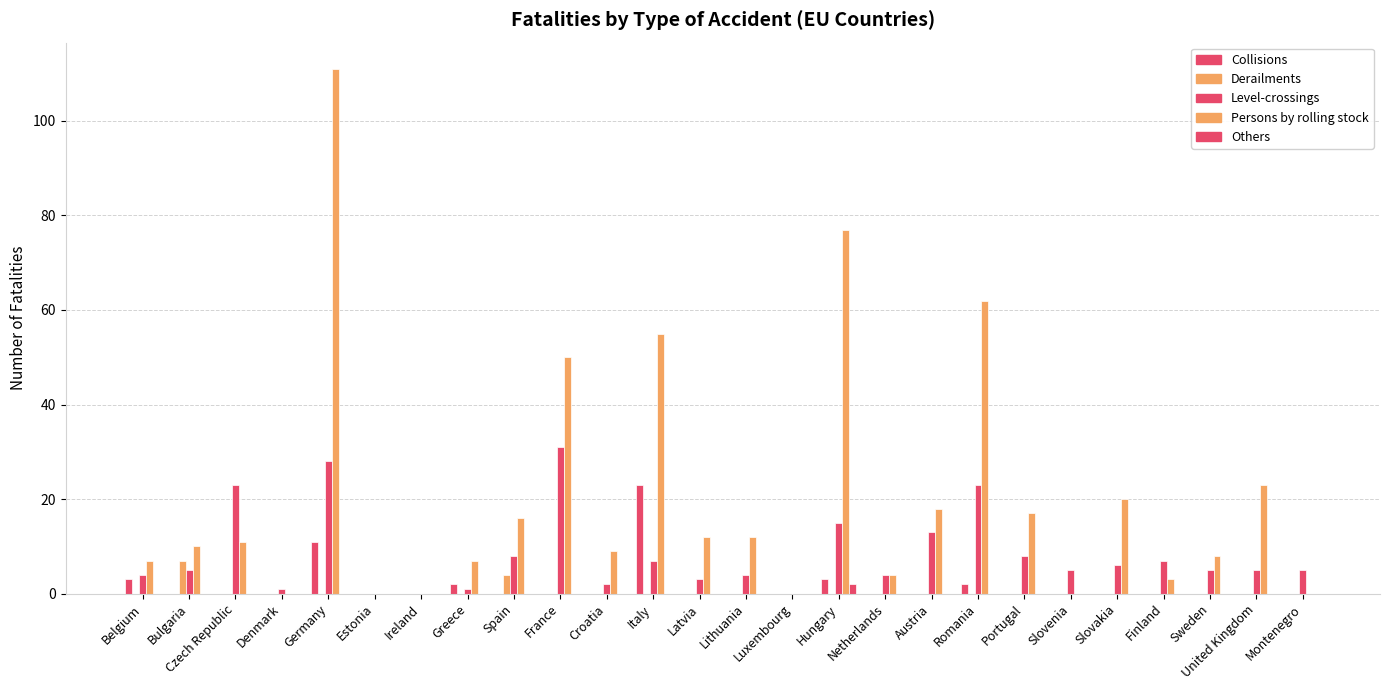

The value of Persons by rolling stock at Ireland is 0. True or false?

True